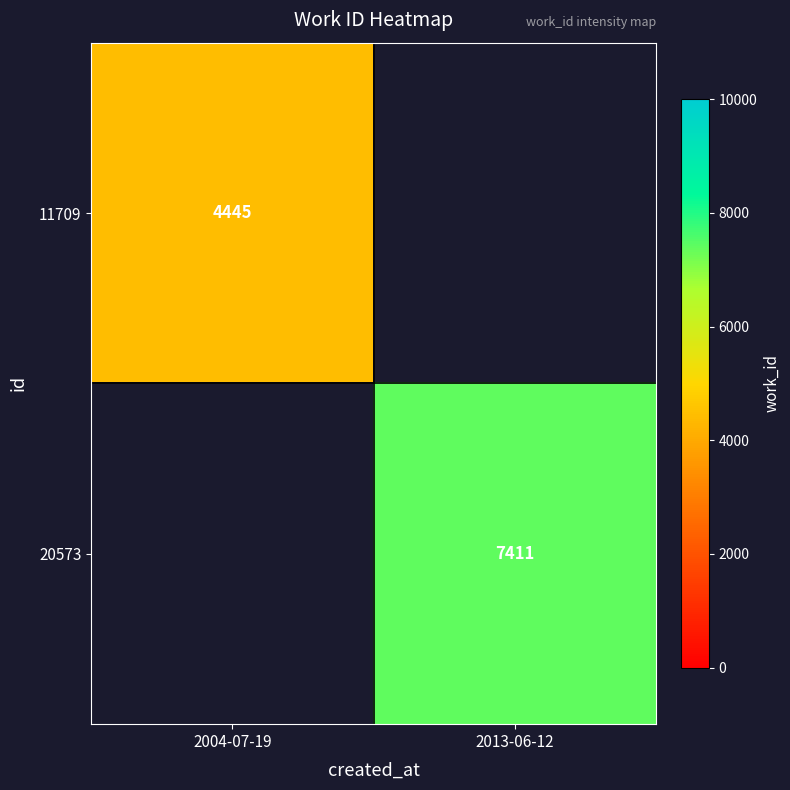

True or false: 20573 has a value of 7411 at 2013-06-12.

True